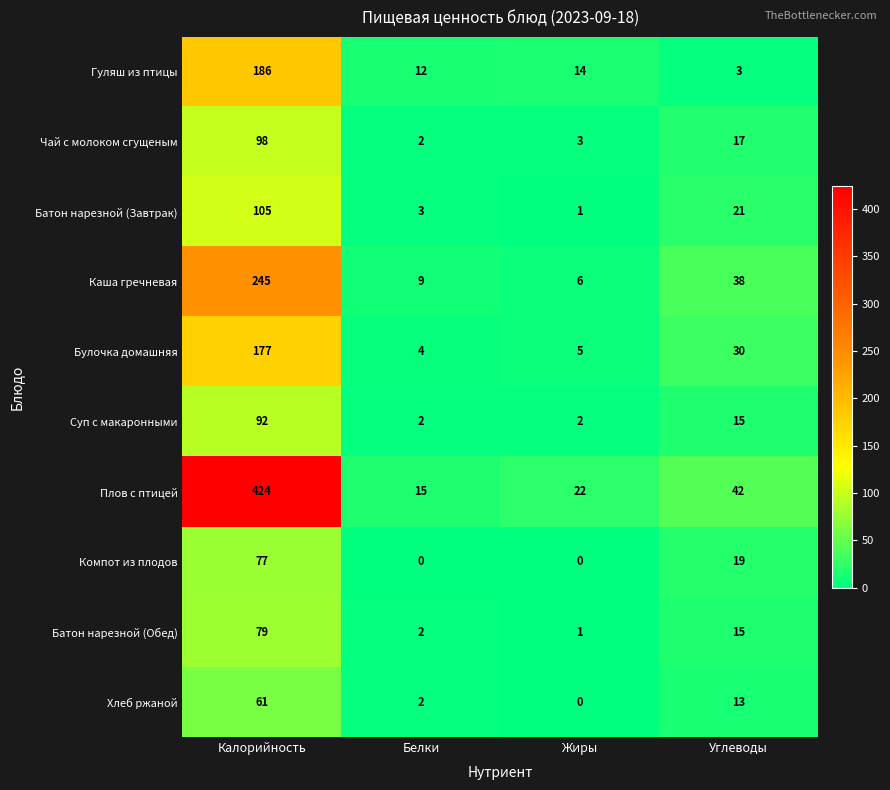

Which series has the widest spread of values?

Плов с птицей